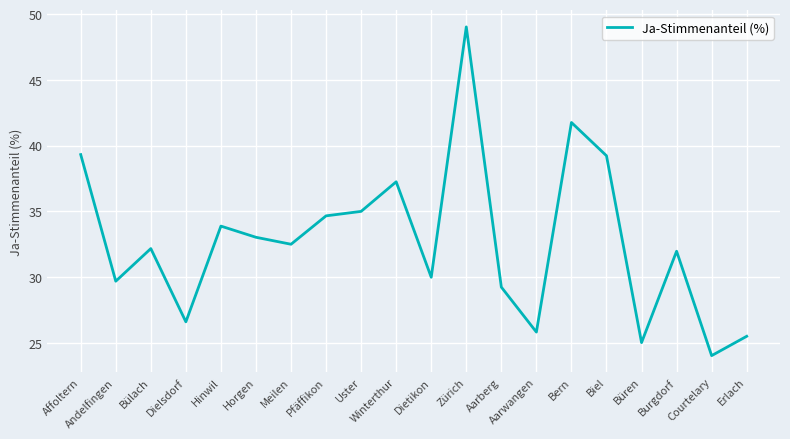

What is the greatest value displayed?

49.0